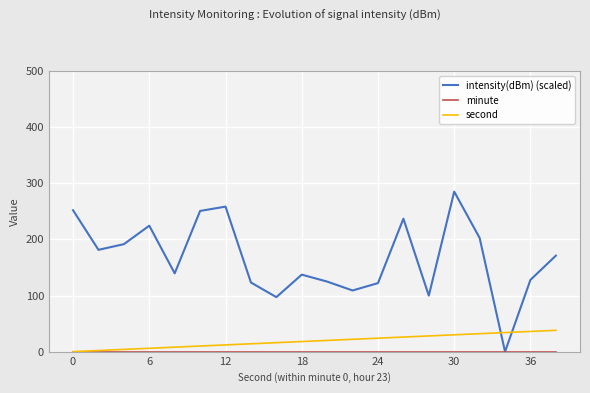

Which series ends up on top after the final intersection of second and intensity(dBm) (scaled)?

intensity(dBm) (scaled)